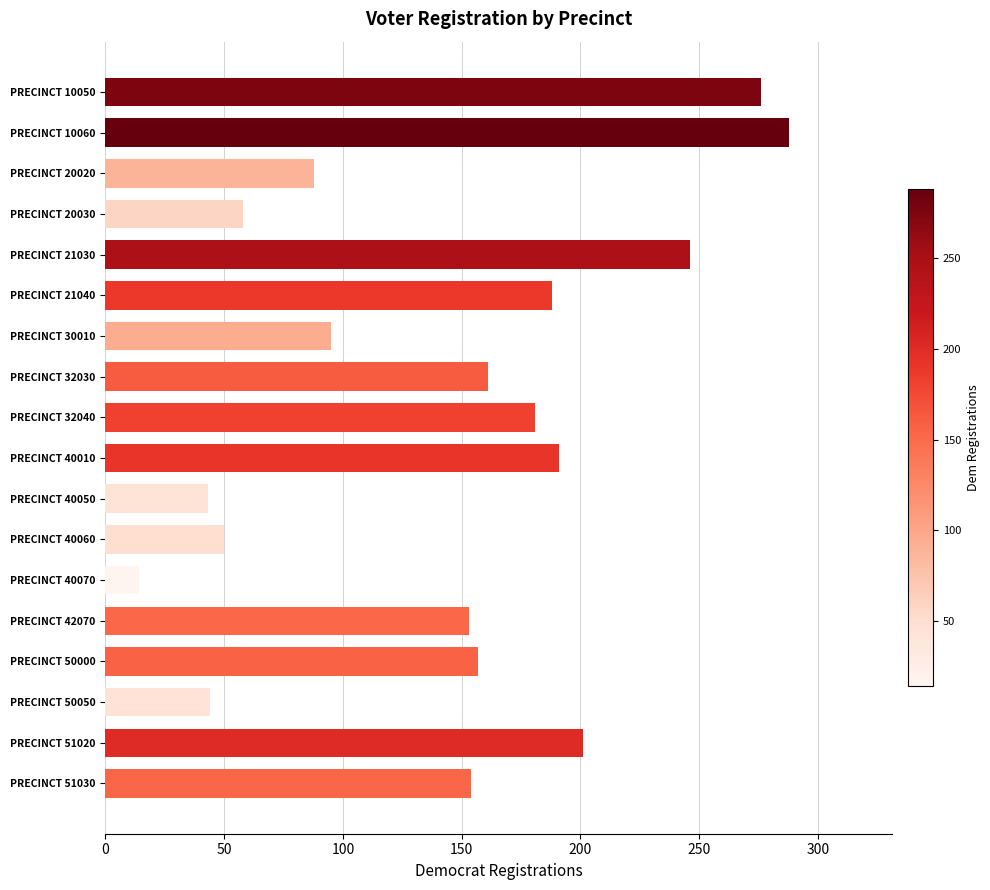

Which category has the highest value across all series?

PRECINCT 10060